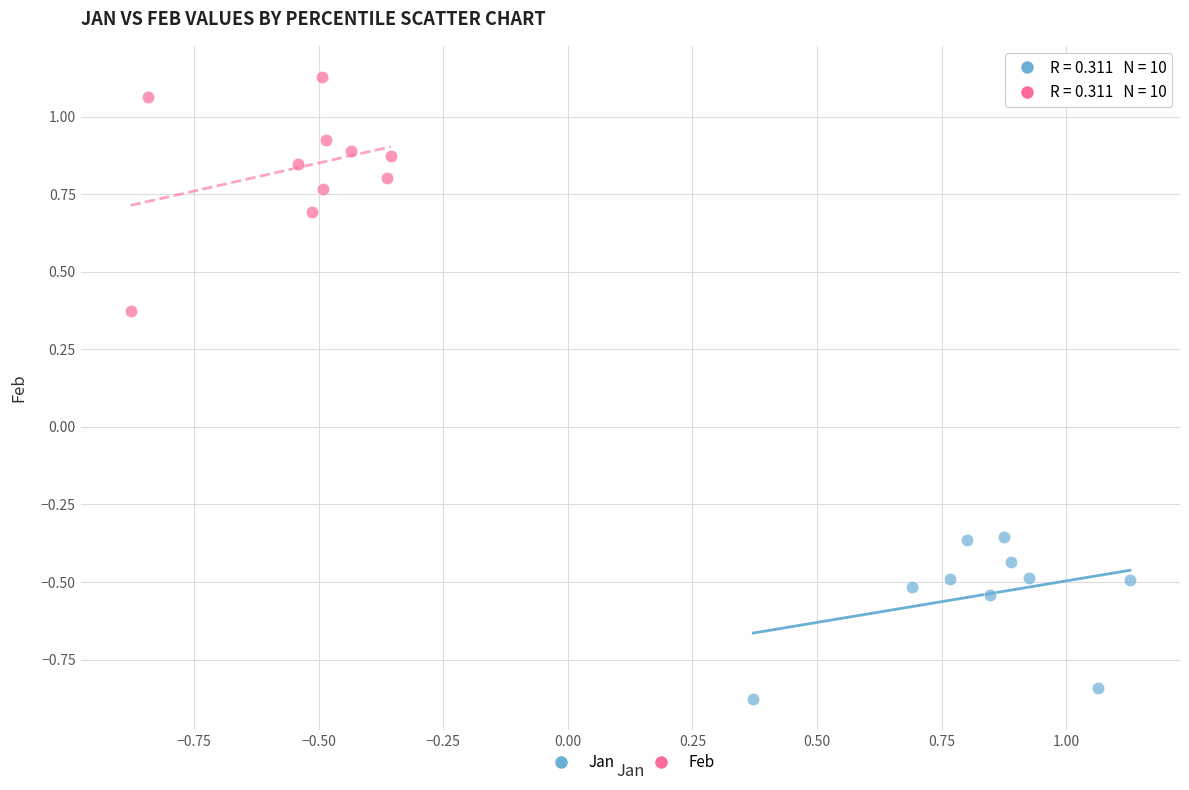

Which series has the widest spread of Y values?

Feb